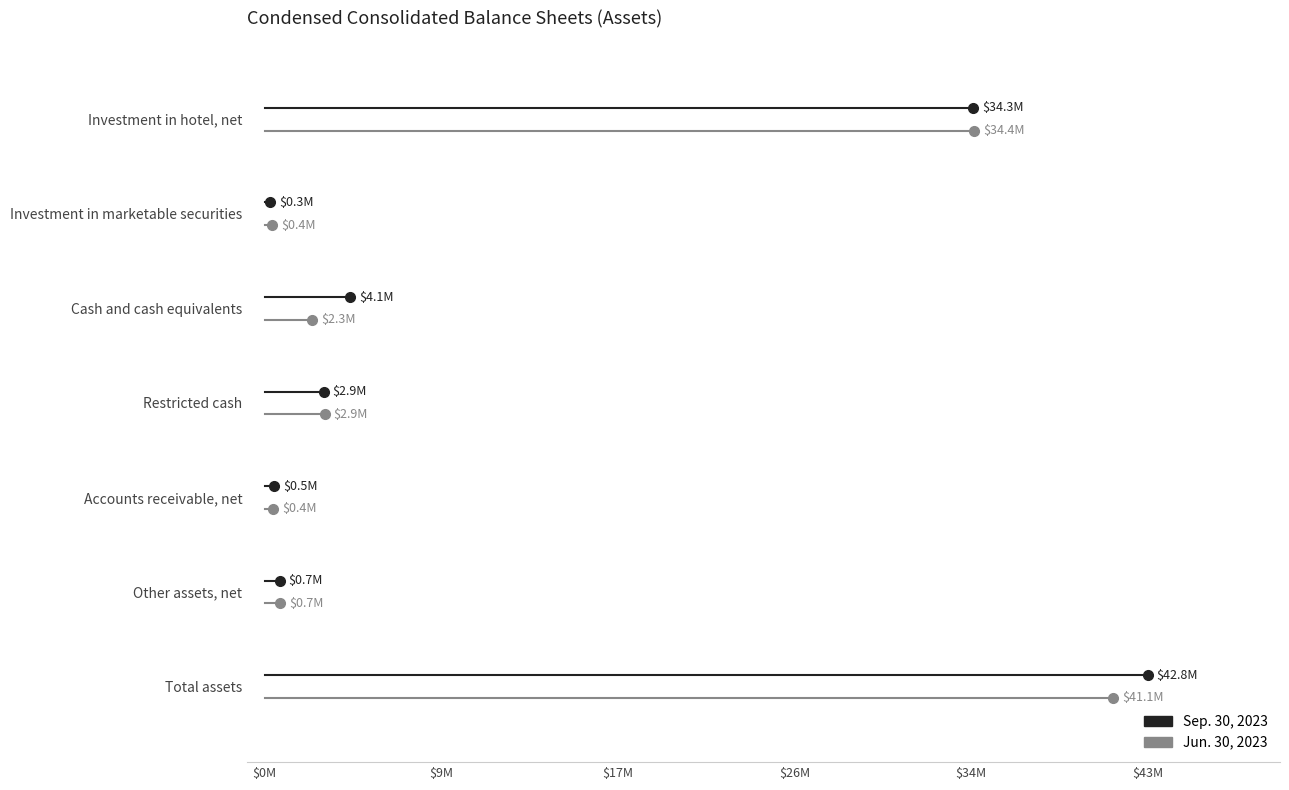

Is it true that Jun. 30, 2023 equals 10.3 at $0M?

False